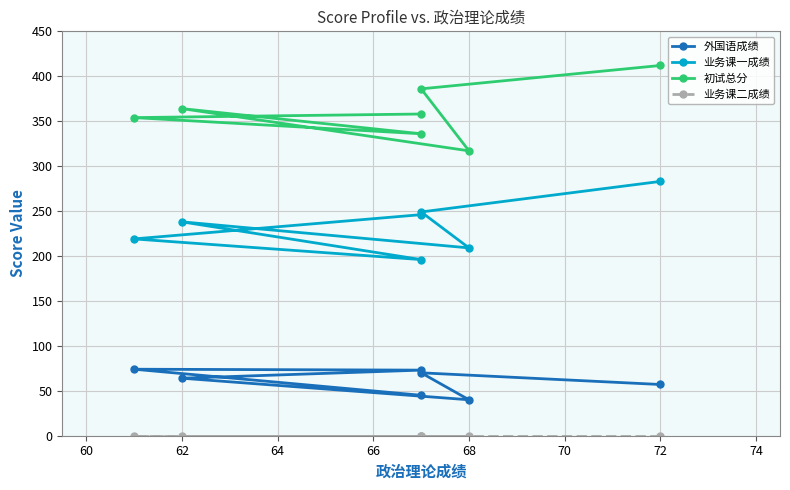

Where is the first local minimum for 外国语成绩?

68